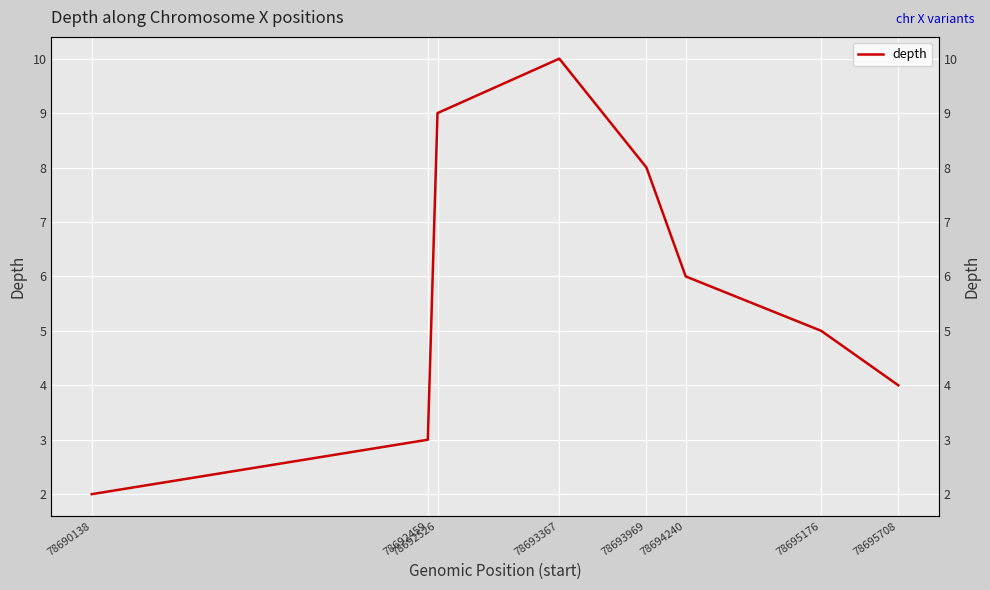

Between 78690138 and 78693367, which is larger?

78693367